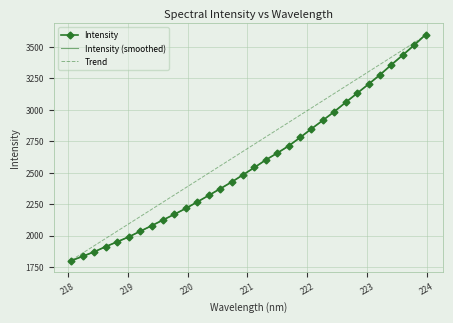

Which series has the largest range (max minus min)?

Intensity